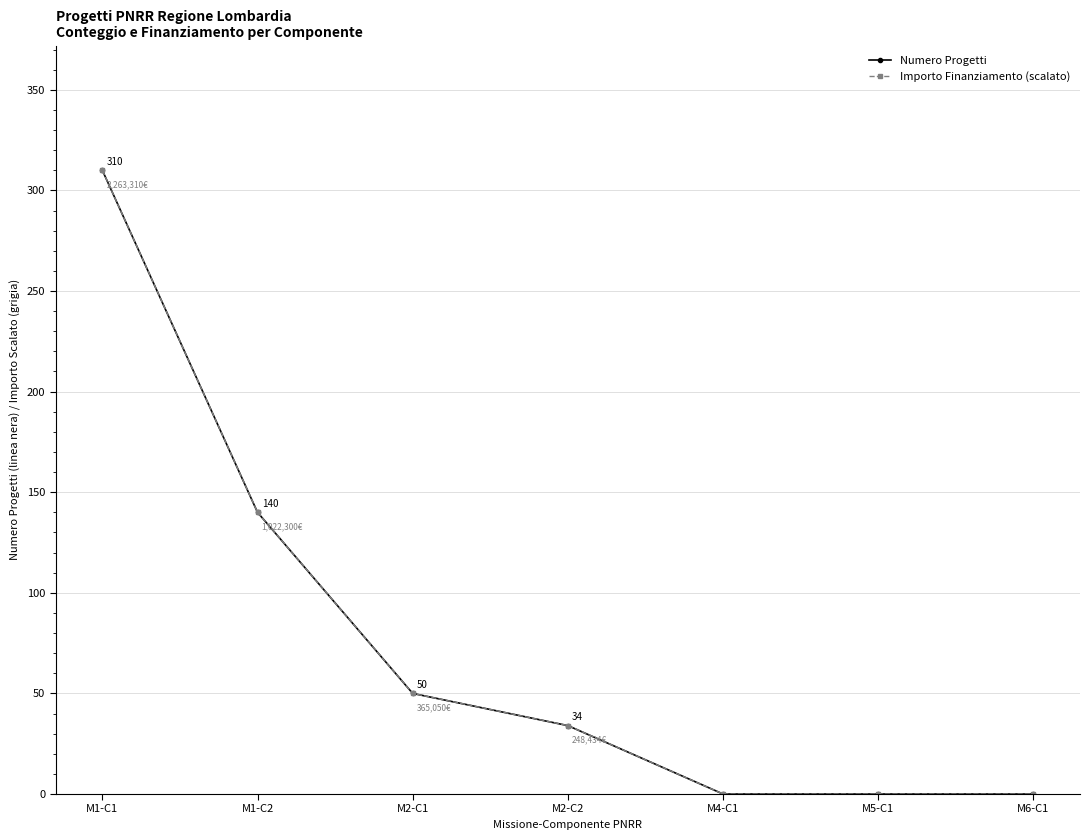

What is the sum of the Importo Finanziamento (scalato) values at M2-C2 and M5-C1?

34.0